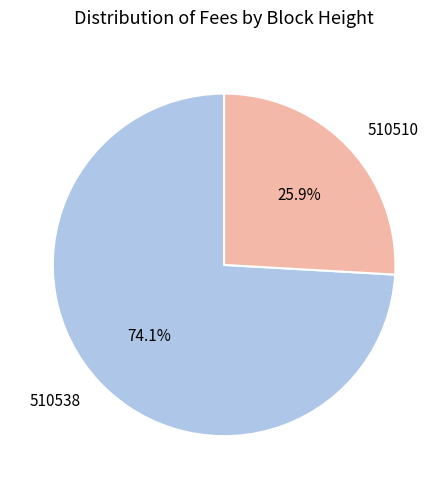

Which slice is the smallest?

510510